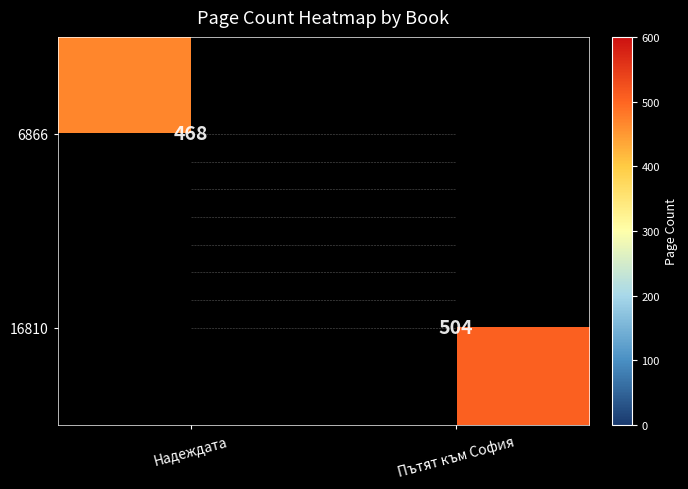

The value of 16810 at Пътят към София is 504. True or false?

True